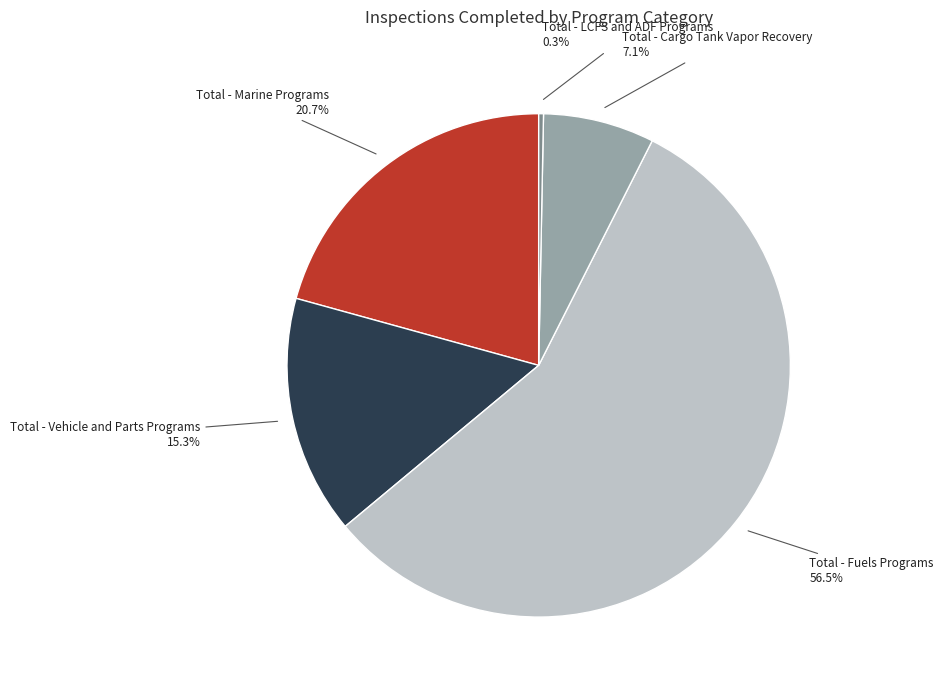

How many slices are in this pie chart?

5